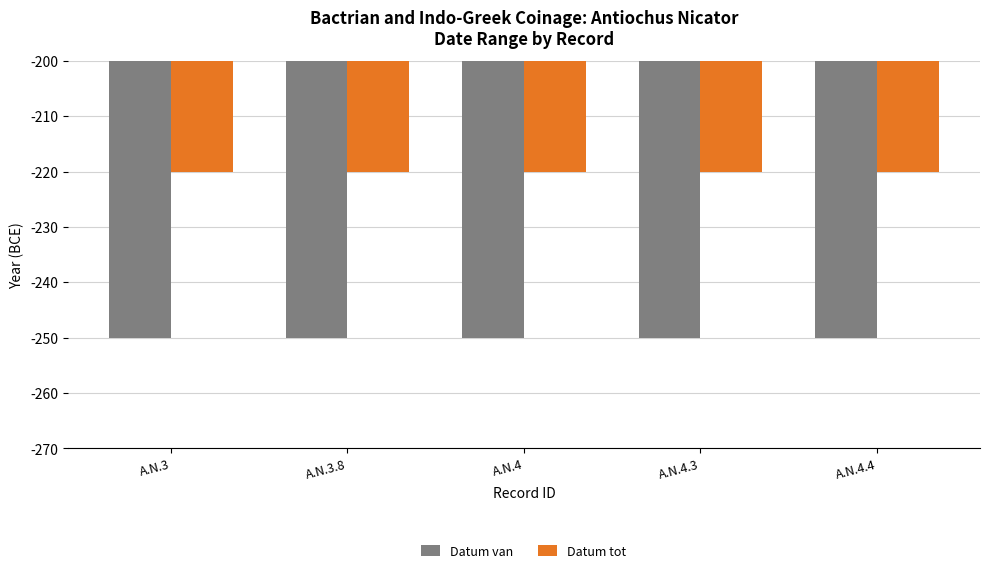

Reading left to right, list all the values displayed in this chart.

Datum van: A.N.3=-250	A.N.3.8=-250	A.N.4=-250	A.N.4.3=-250	A.N.4.4=-250
Datum tot: A.N.3=-220	A.N.3.8=-220	A.N.4=-220	A.N.4.3=-220	A.N.4.4=-220